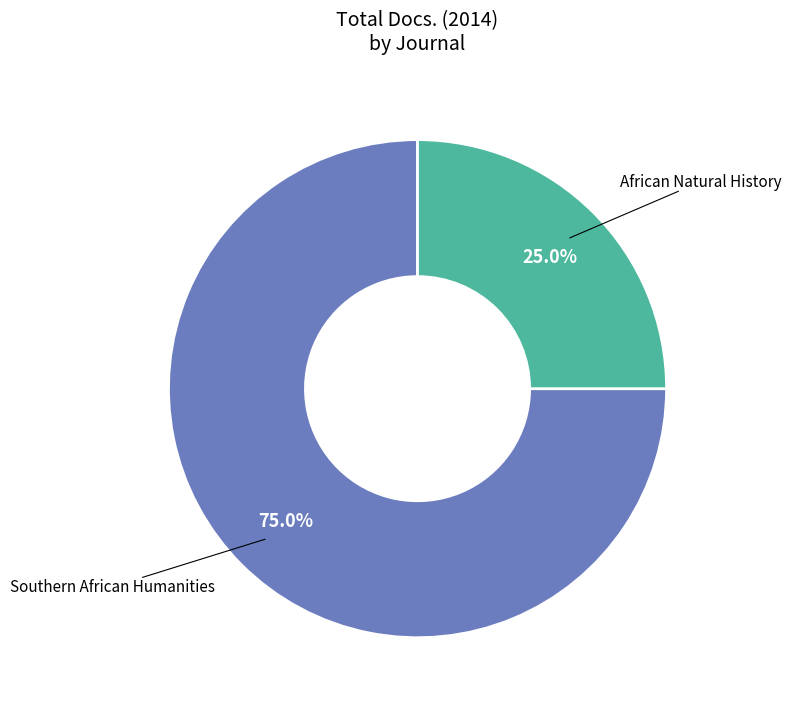

Does any single category account for the majority?

Yes